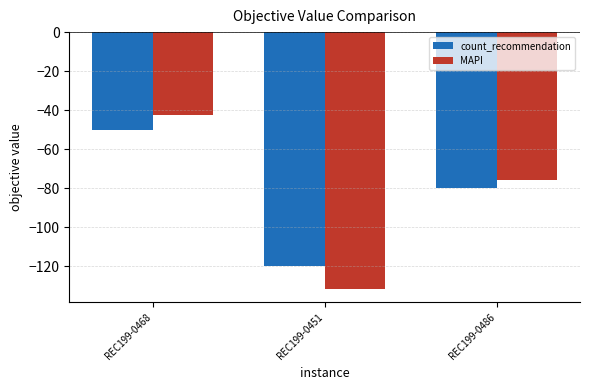

What is the sum of all count_recommendation values?

-250.0